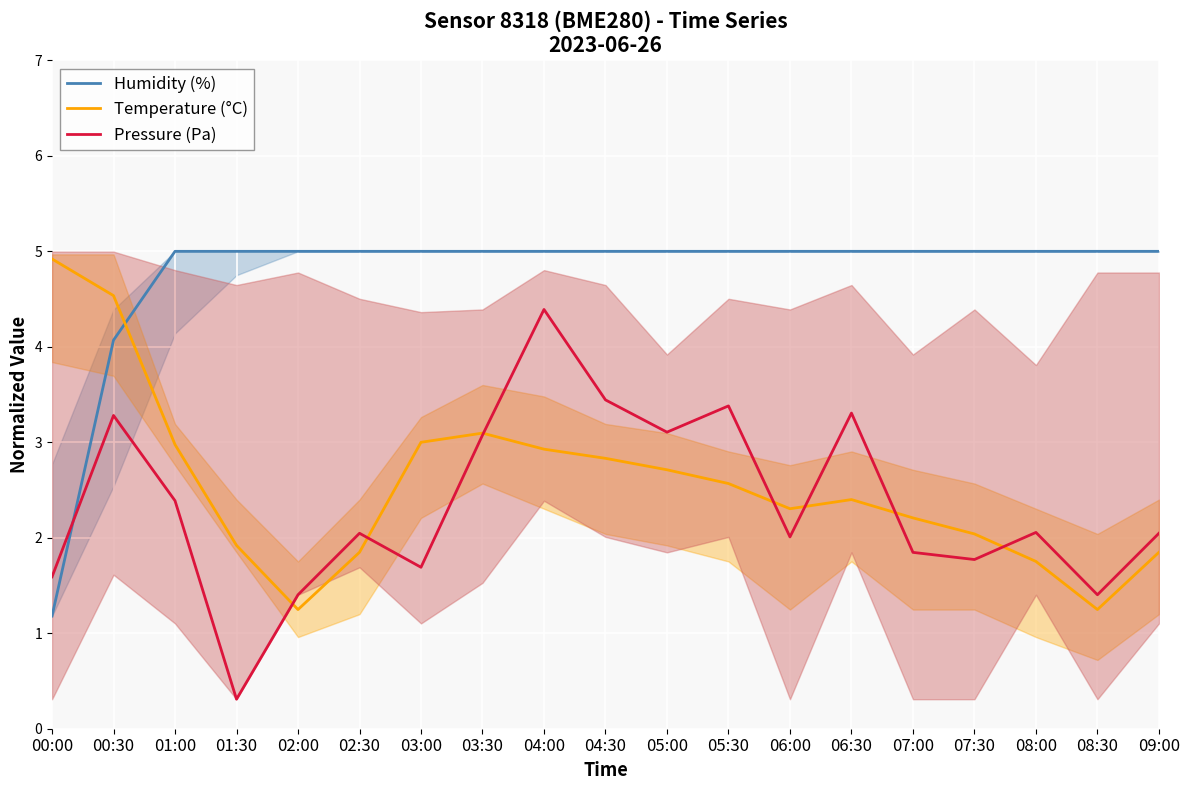

Which category has the highest value across all series?

01:00